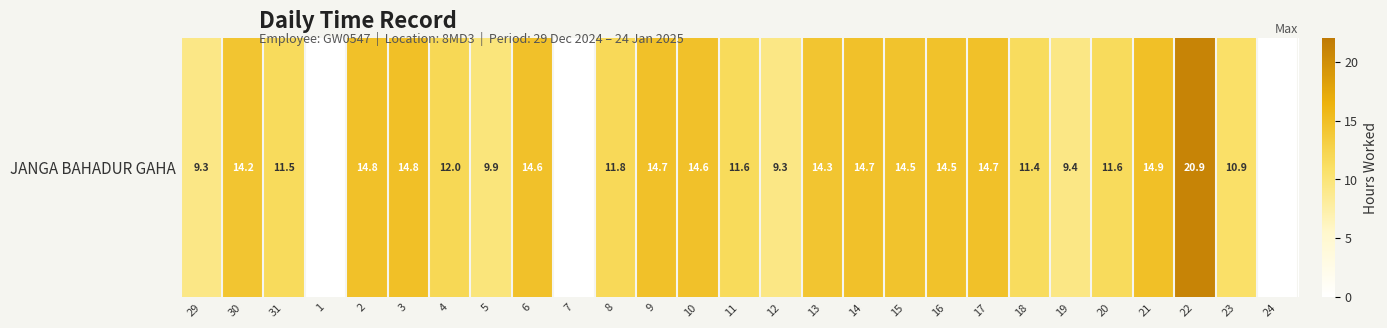

Reading right to left, list all the values displayed in this chart.

24=0.0	23=10.9	22=20.9	21=14.9	20=11.6	19=9.4	18=11.4	17=14.7	16=14.5	15=14.5	14=14.7	13=14.3	12=9.3	11=11.6	10=14.6	9=14.7	8=11.8	7=0.0	6=14.6	5=9.9	4=12.0	3=14.8	2=14.8	1=0.0	31=11.5	30=14.2	29=9.3